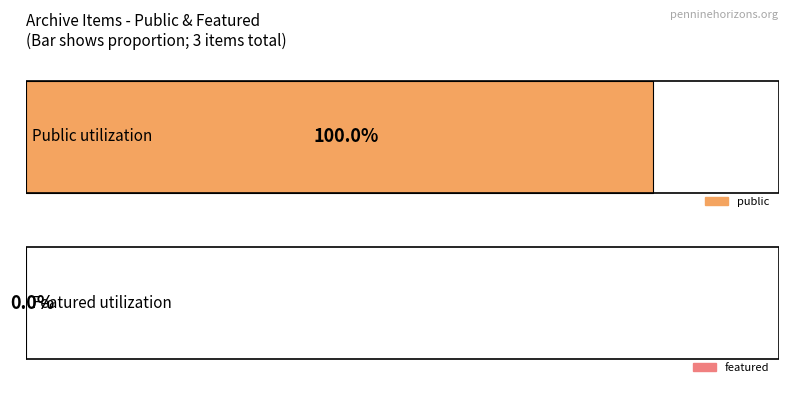

Which series has the largest range (max minus min)?

public